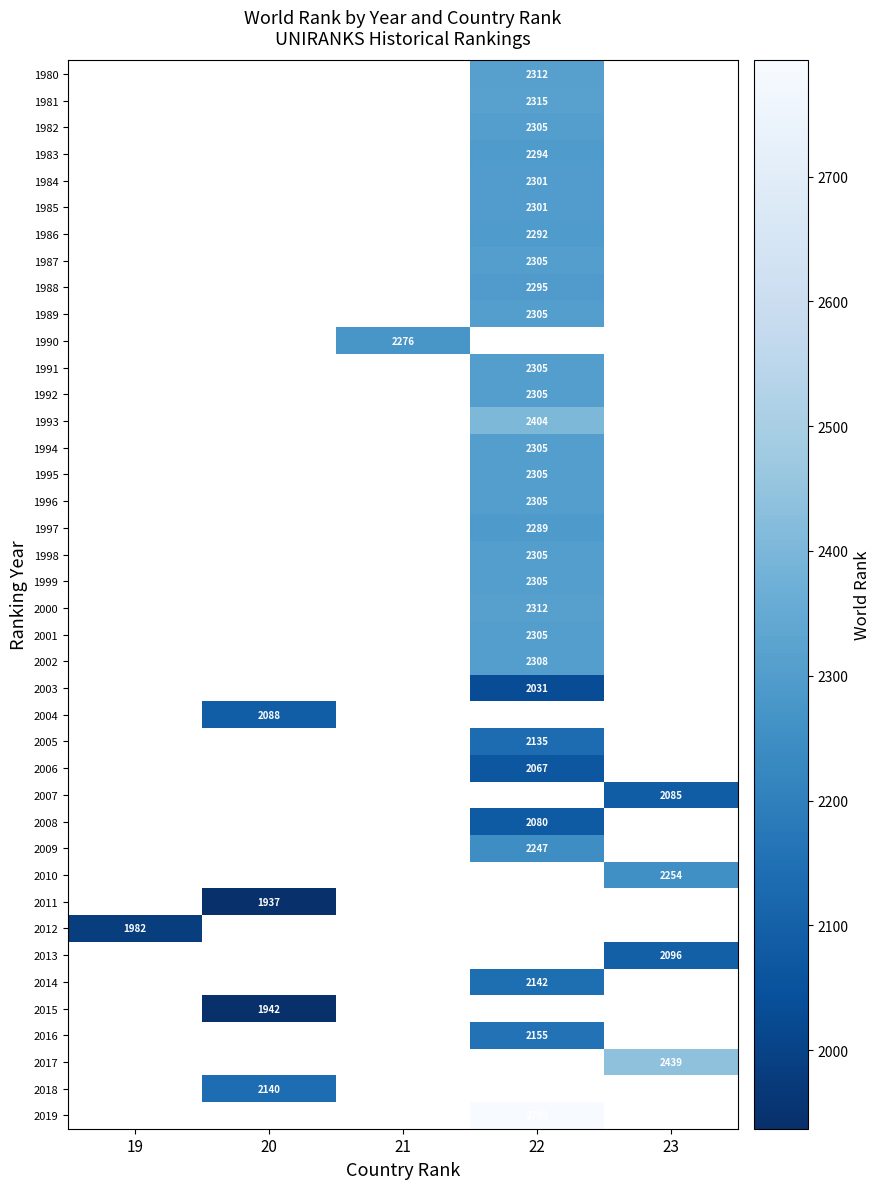

The value of 2008 at 22 is 1268. True or false?

False